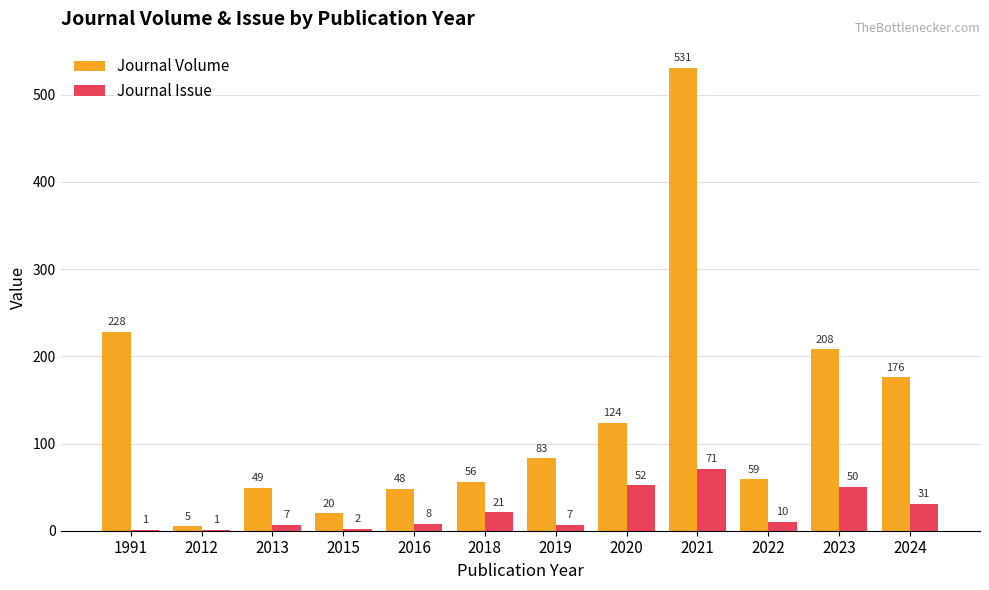

The Journal Volume series shows 56 at 2018. True or false?

True